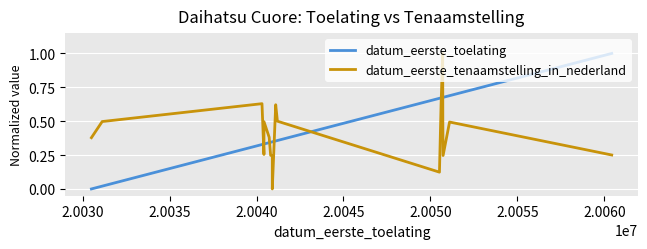

Which series has the largest total across all categories?

datum_eerste_toelating